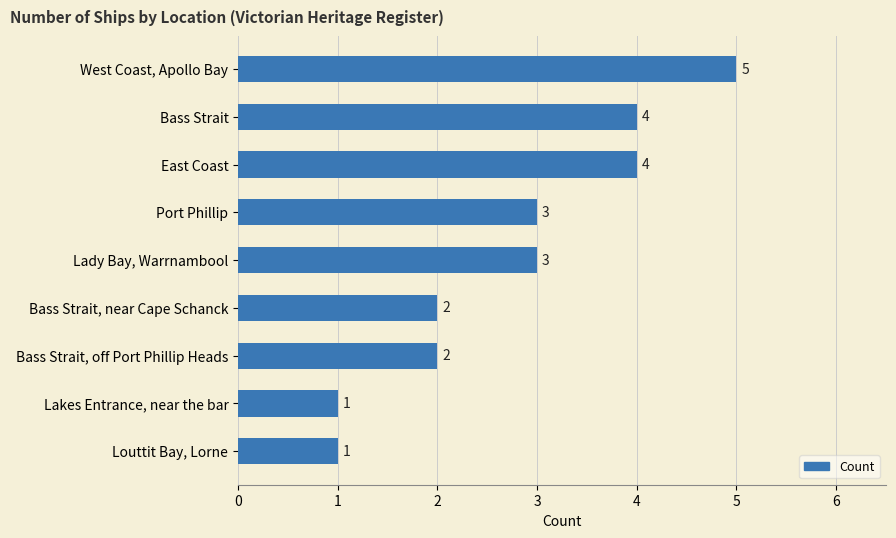

What is the difference between the maximum and minimum values?

4